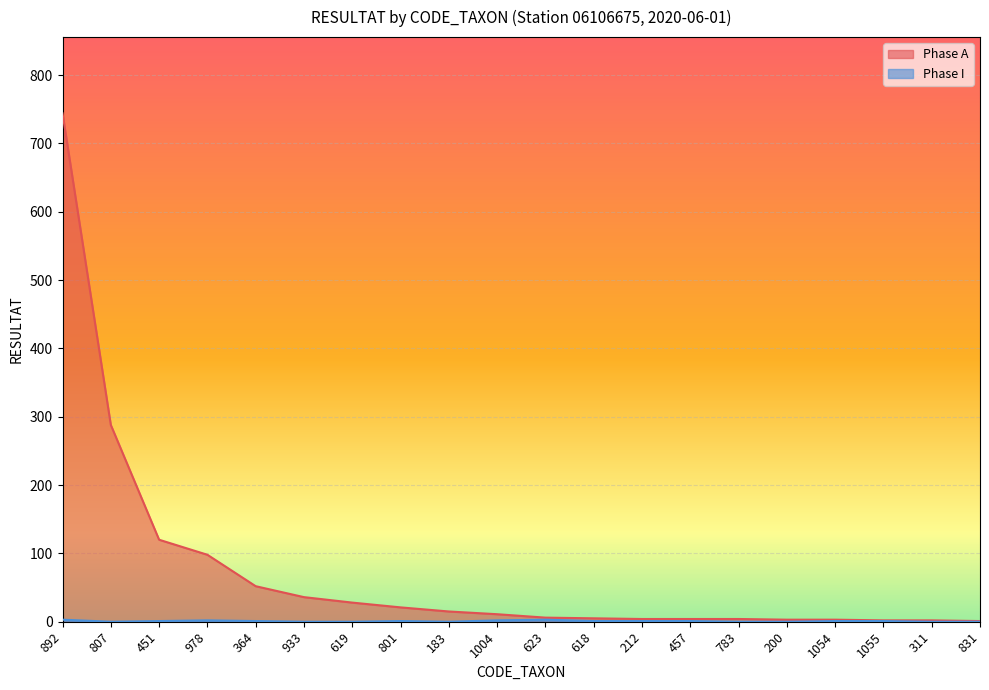

Does the chart display data point markers on the line(s)?

No